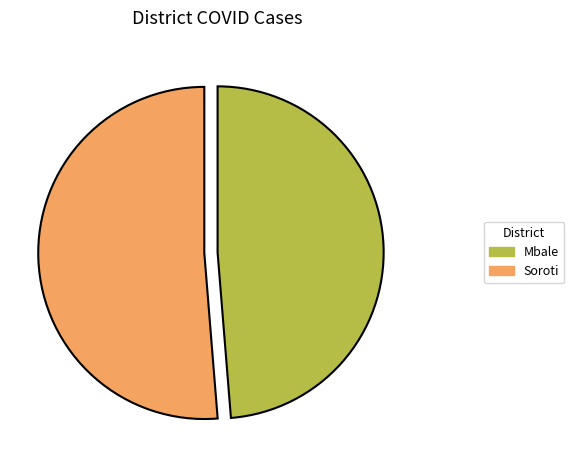

Which slice is the smallest?

Mbale